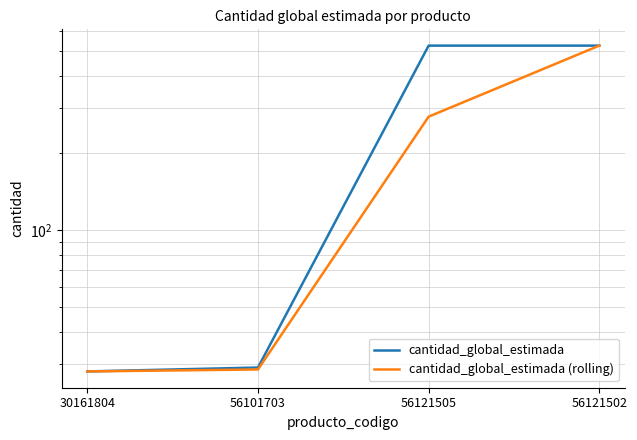

How many values in the cantidad_global_estimada (rolling) series exceed 277?

2